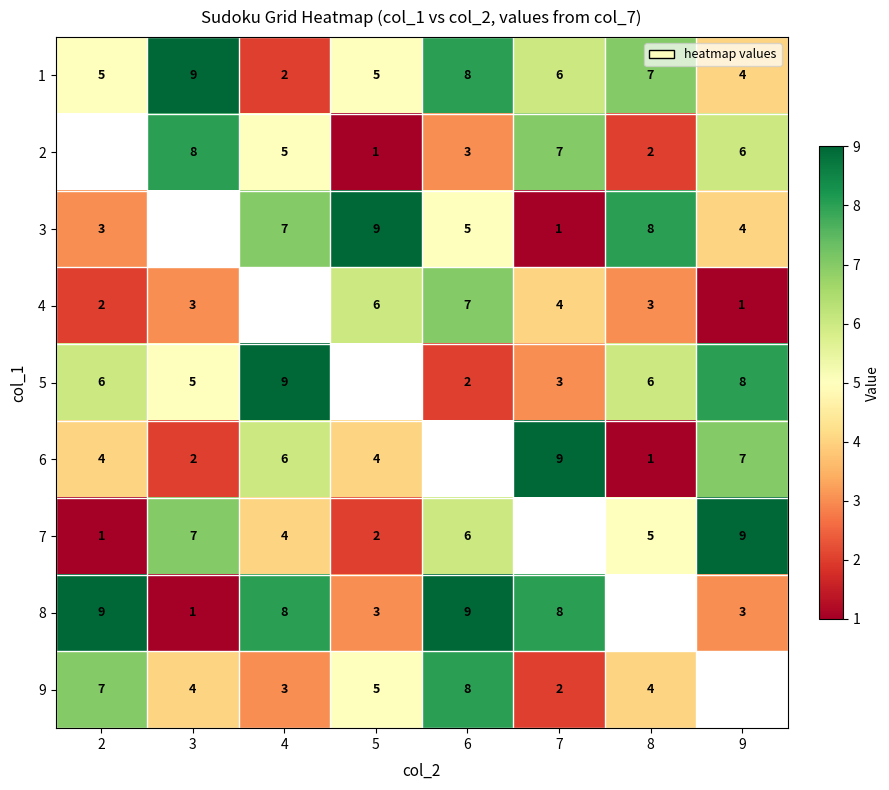

Is the value of 9 at 2 greater than the value of 2 at 3?

No